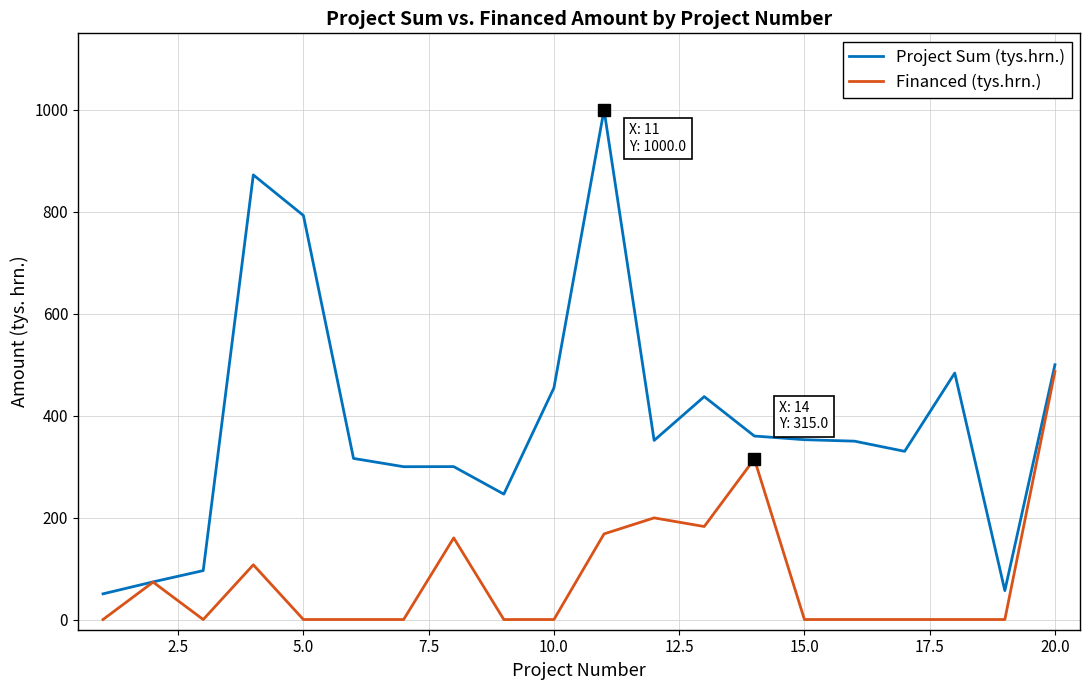

Rank the series by their maximum value, from highest to lowest.

Project Sum (tys.hrn.), Financed (tys.hrn.)